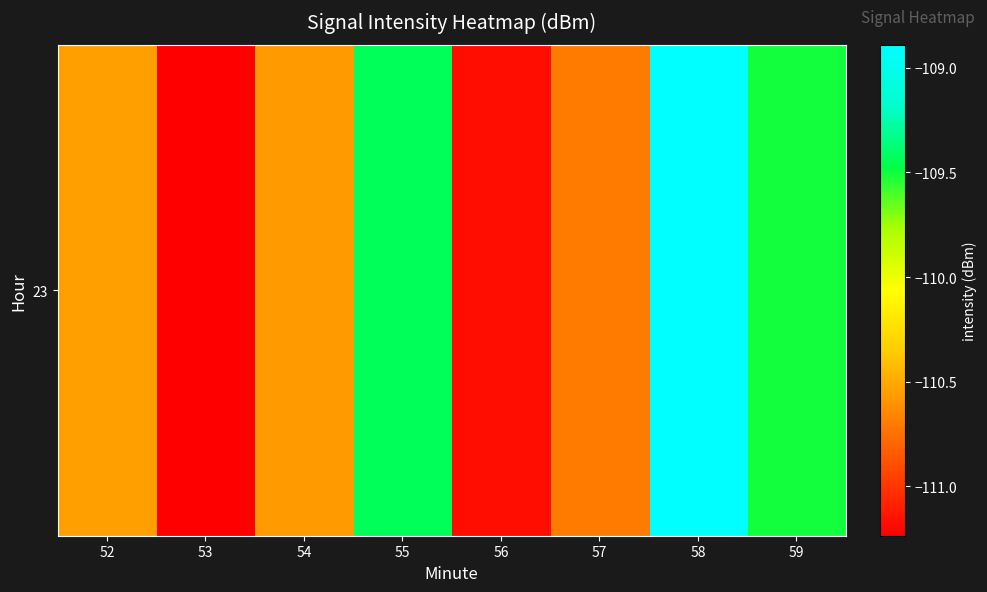

Reading left to right, transcribe all the data shown in this chart.

52=-110.5	53=-111.2	54=-110.6	55=-109.4	56=-111.2	57=-110.7	58=-108.9	59=-109.5